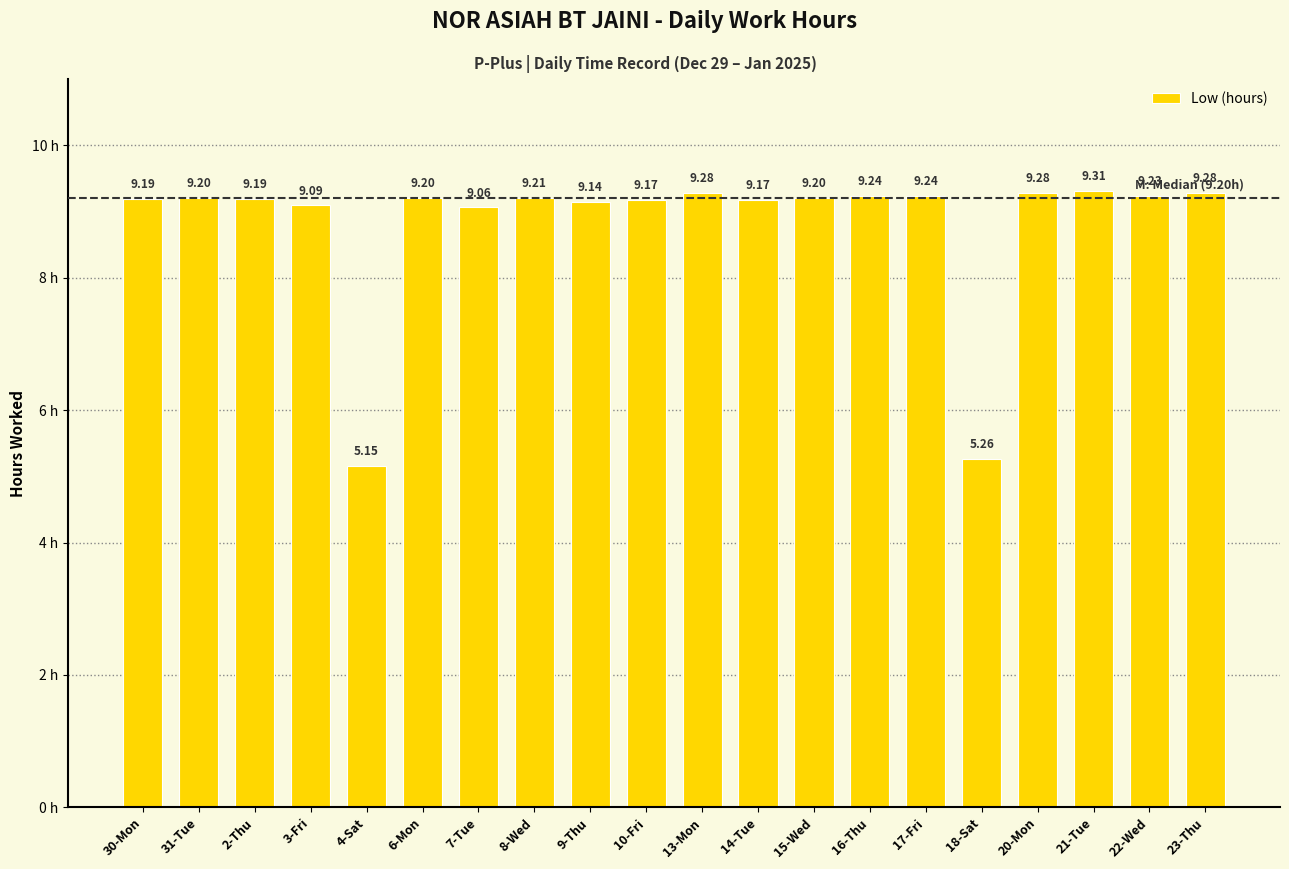

What is the label of the 20th bar from the left?

23-Thu